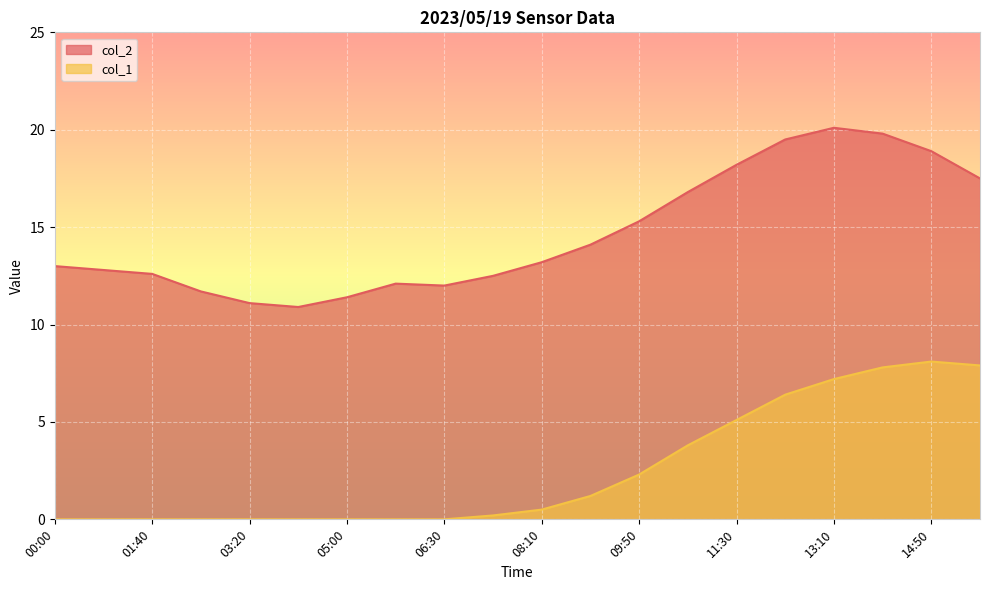

True or false: col_1 has more than 2 interior local peaks.

False